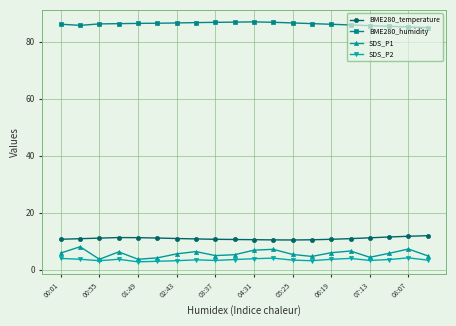

True or false: SDS_P2 has more than 1 interior local peaks.

True